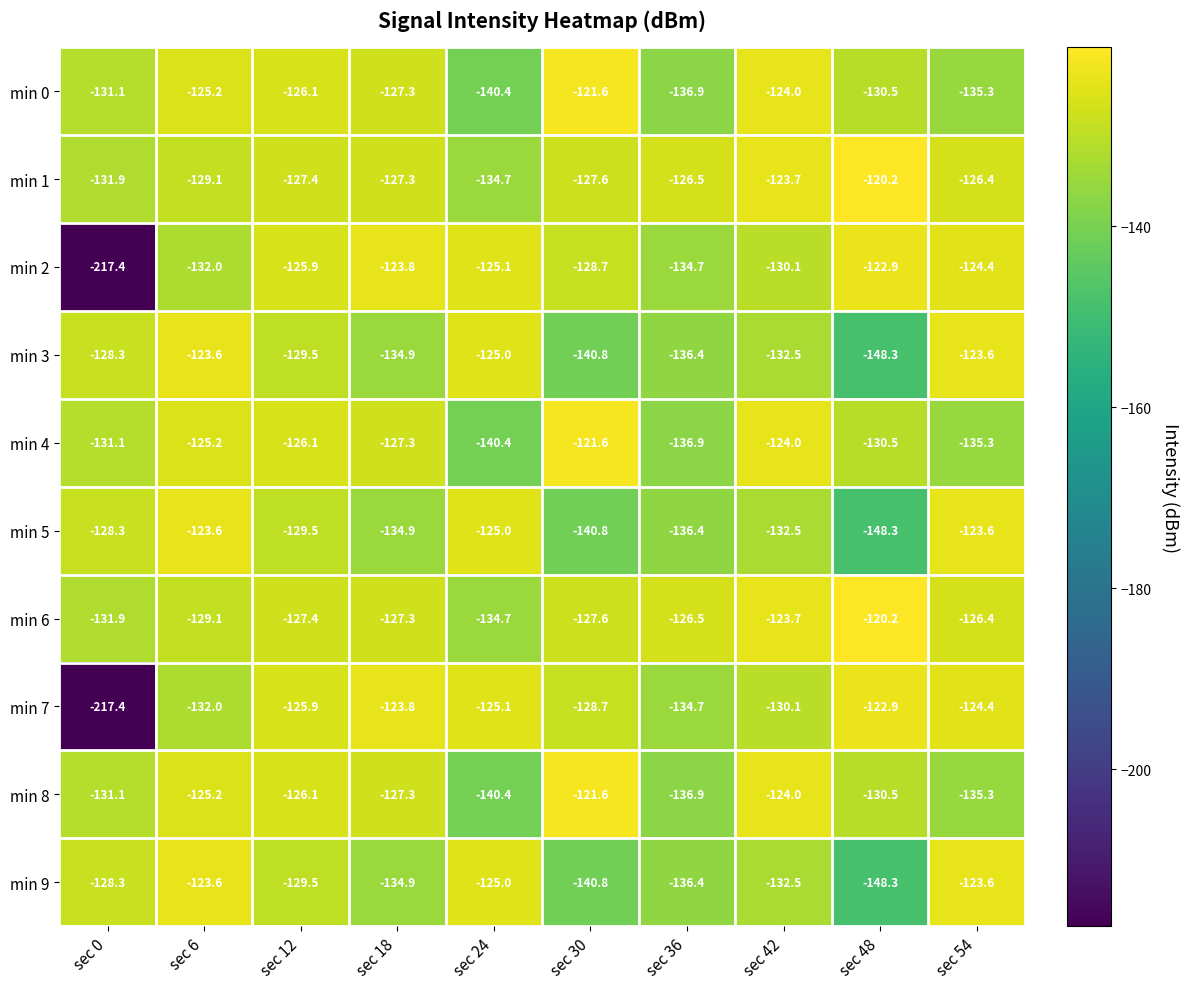

Where does the min 3 series first go above -129?

sec 0